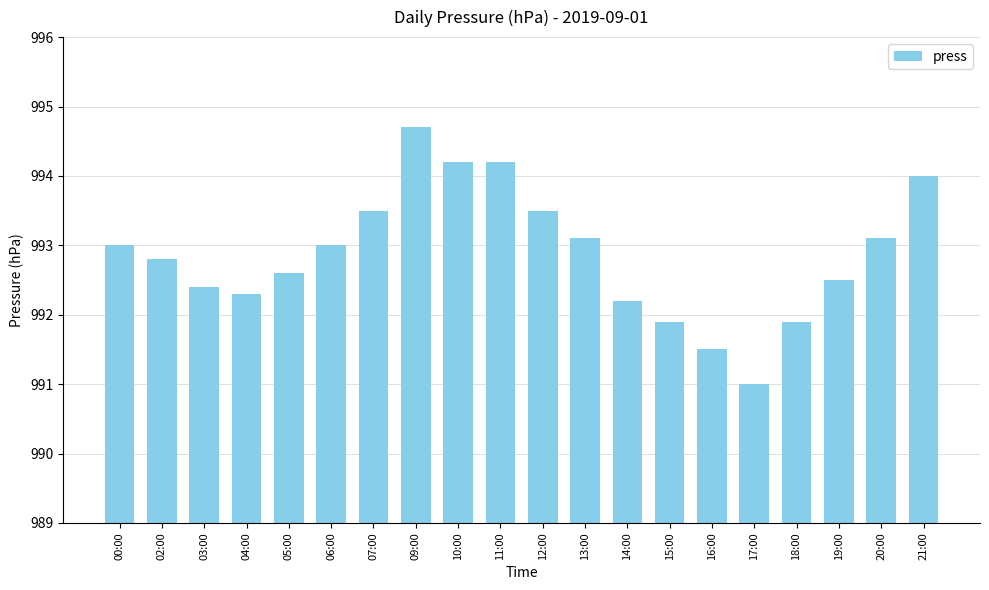

The value at 18:00 is 991.9. True or false?

True